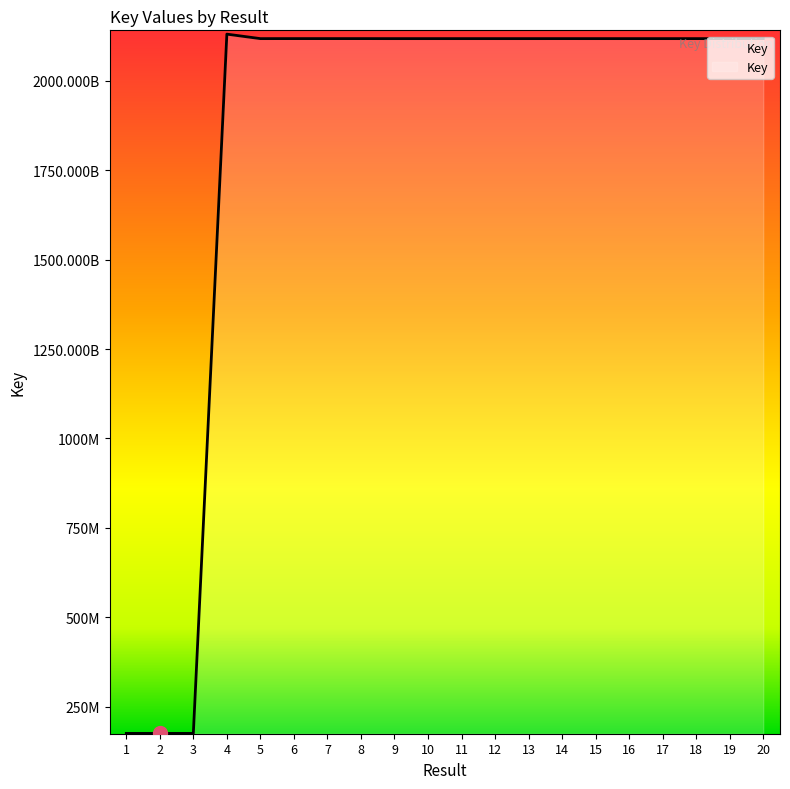

Does the chart display data point markers on the line(s)?

No